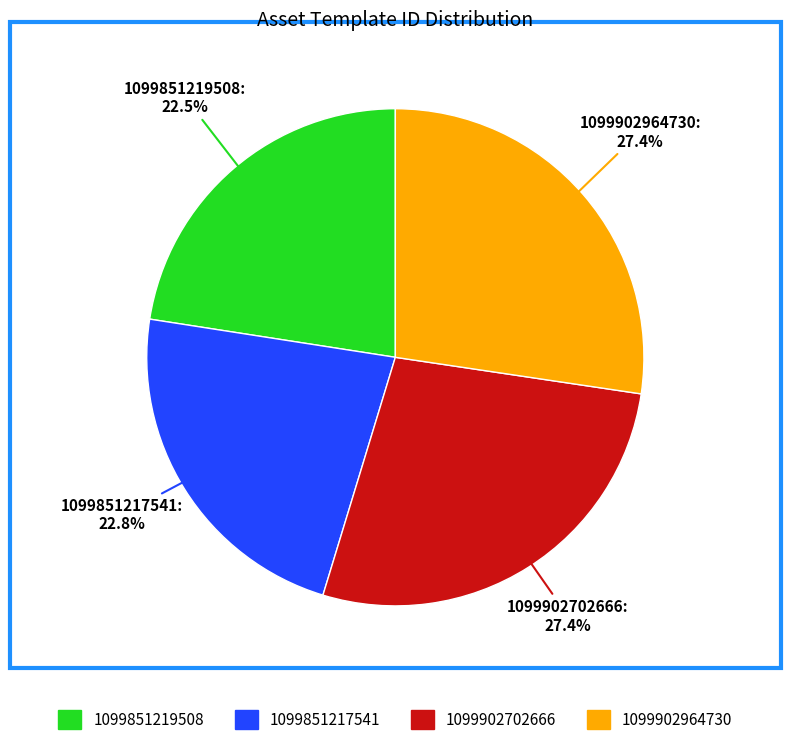

How much of the chart is everything except 1099902964730?

72.6%